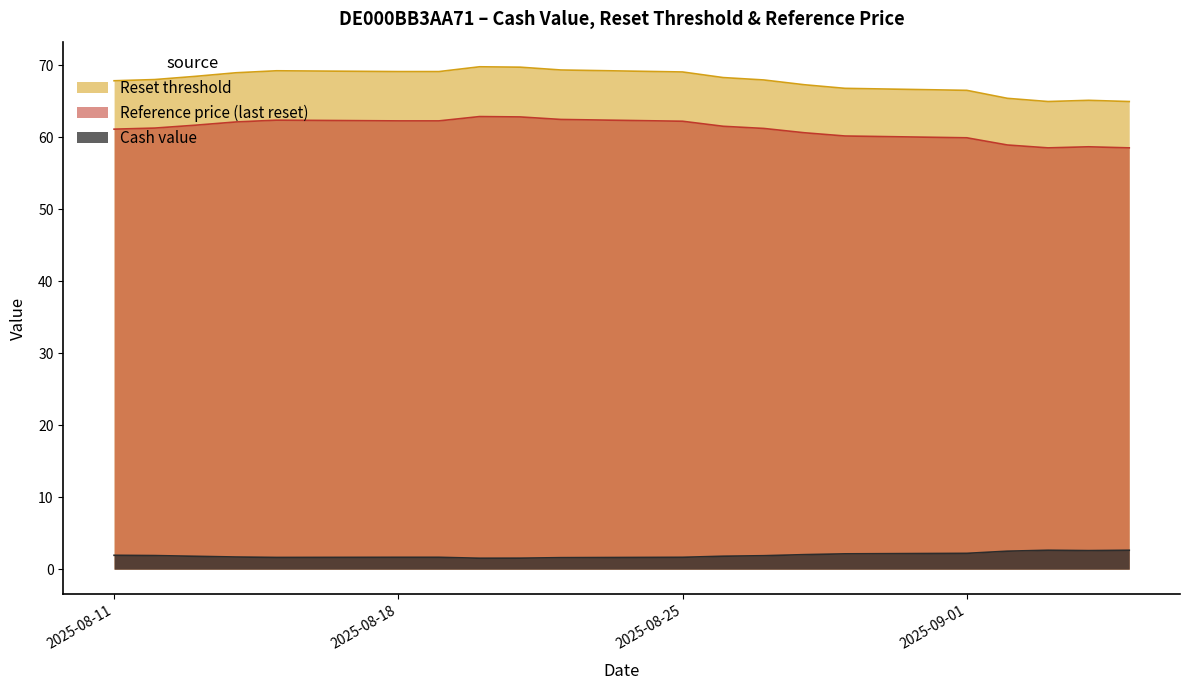

How many distinct data groups are displayed?

3